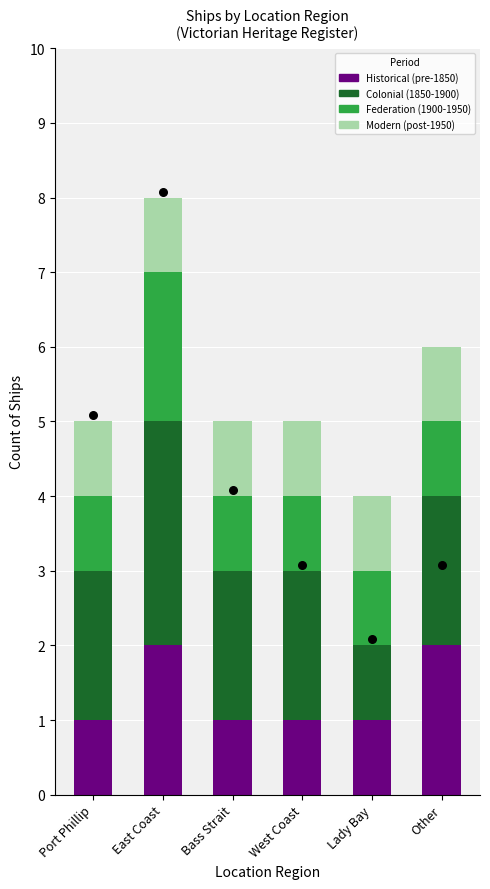

What is the total value across all series at Port Phillip?

5